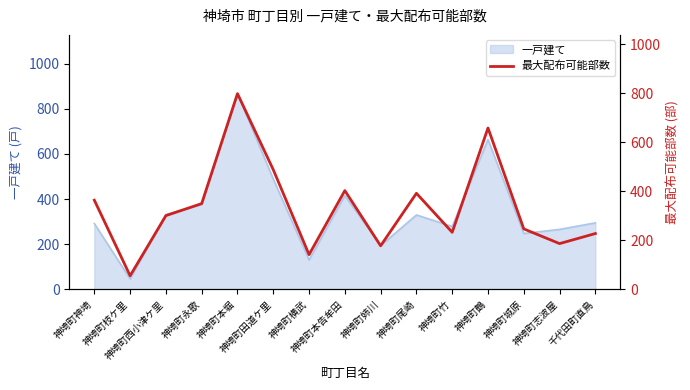

What is the maximum value shown in the chart?

798